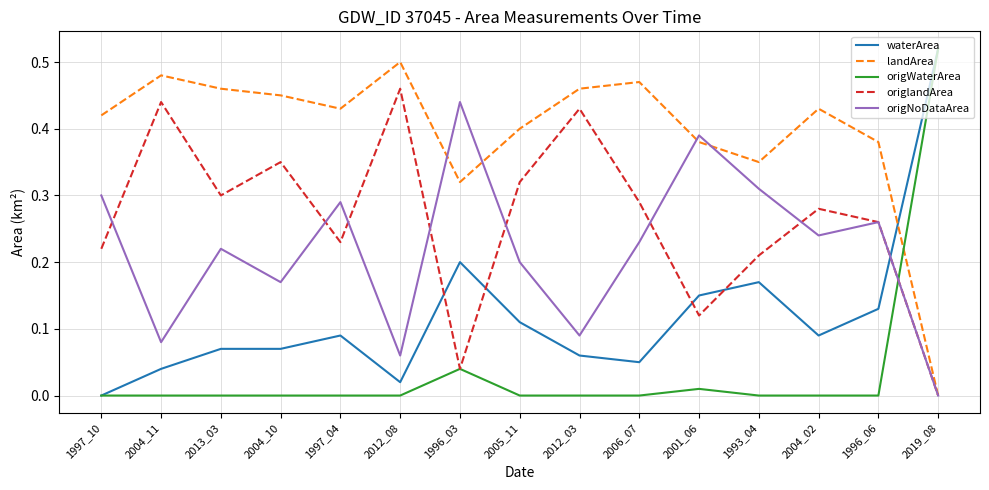

The origWaterArea series shows 0.0 at 2013_03. True or false?

True